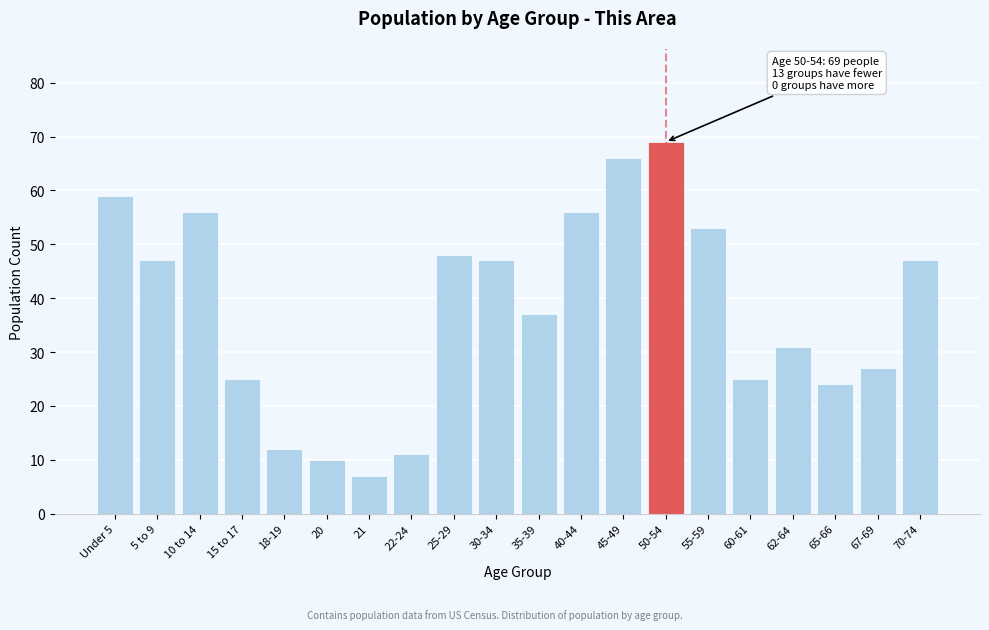

Reading left to right, transcribe all the data shown in this chart.

Under 5=59	5 to 9=47	10 to 14=56	15 to 17=25	18-19=12	20=10	21=7	22-24=11	25-29=48	30-34=47	35-39=37	40-44=56	45-49=66	50-54=69	55-59=53	60-61=25	62-64=31	65-66=24	67-69=27	70-74=47